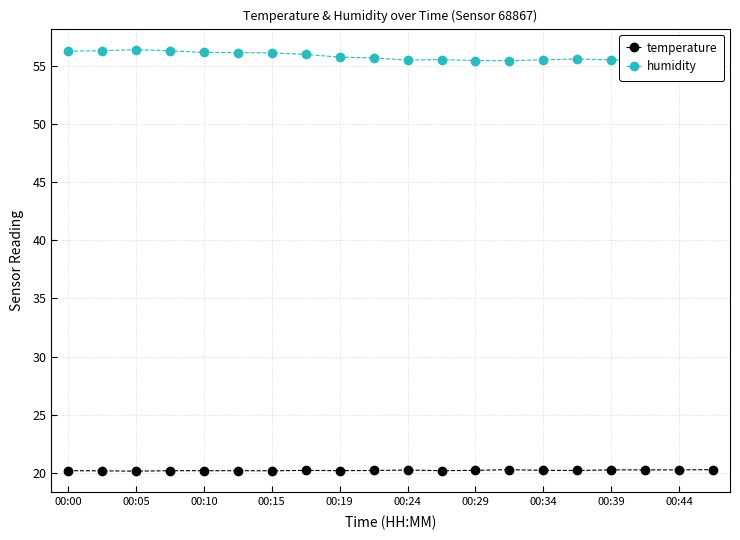

True or false: temperature has more than 1 interior local peaks.

True